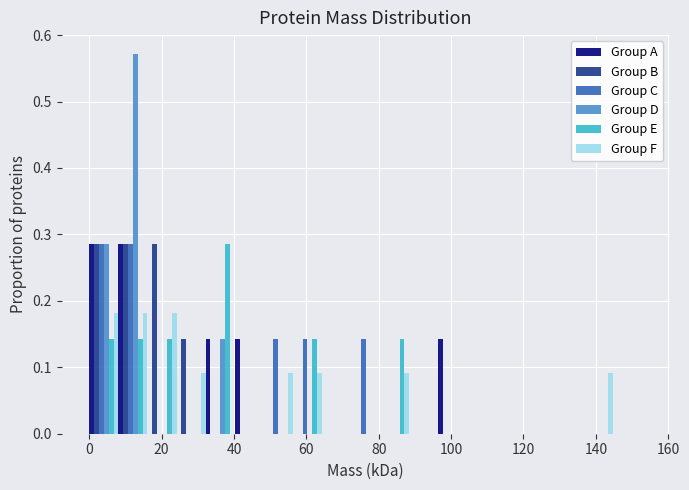

Reading left to right, transcribe this chart: for each range on the x-axis, give the height of each series' bar. Neither the bar edges nor the heights are printed on the chart, so give them approximately, as read against the axes.

0 to 8: Group A=0.29	Group B=0.29	Group C=0.29	Group D=0.29	Group E=0.14	Group F=0.18
8 to 16: Group A=0.29	Group B=0.29	Group C=0.29	Group D=0.57	Group E=0.14	Group F=0.18
16 to 24: Group A=0	Group B=0.29	Group C=0	Group D=0	Group E=0.14	Group F=0.18
24 to 32: Group A=0	Group B=0.14	Group C=0	Group D=0	Group E=0	Group F=0.09
32 to 40: Group A=0.14	Group B=0	Group C=0	Group D=0.14	Group E=0.29	Group F=0
40 to 48: Group A=0.14	Group B=0	Group C=0	Group D=0	Group E=0	Group F=0
48 to 56: Group A=0	Group B=0	Group C=0.14	Group D=0	Group E=0	Group F=0.09
56 to 64: Group A=0	Group B=0	Group C=0.14	Group D=0	Group E=0.14	Group F=0.09
64 to 72: Group A=0	Group B=0	Group C=0	Group D=0	Group E=0	Group F=0
72 to 80: Group A=0	Group B=0	Group C=0.14	Group D=0	Group E=0	Group F=0
80 to 88: Group A=0	Group B=0	Group C=0	Group D=0	Group E=0.14	Group F=0.09
88 to 96: Group A=0	Group B=0	Group C=0	Group D=0	Group E=0	Group F=0
96 to 104: Group A=0.14	Group B=0	Group C=0	Group D=0	Group E=0	Group F=0
104 to 112: Group A=0	Group B=0	Group C=0	Group D=0	Group E=0	Group F=0
112 to 120: Group A=0	Group B=0	Group C=0	Group D=0	Group E=0	Group F=0
120 to 128: Group A=0	Group B=0	Group C=0	Group D=0	Group E=0	Group F=0
128 to 136: Group A=0	Group B=0	Group C=0	Group D=0	Group E=0	Group F=0
136 to 144: Group A=0	Group B=0	Group C=0	Group D=0	Group E=0	Group F=0.09
144 to 152: Group A=0	Group B=0	Group C=0	Group D=0	Group E=0	Group F=0